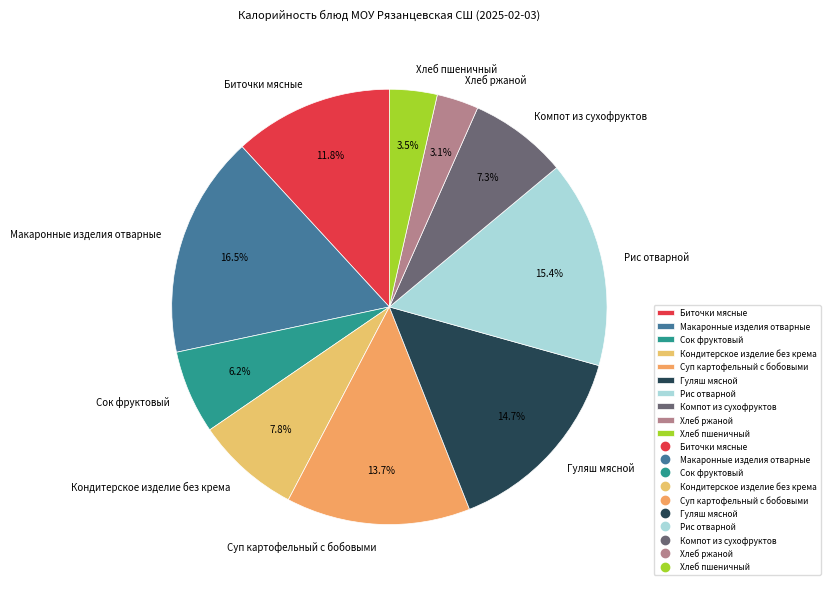

The Компот из сухофруктов slice represents 1% of the pie. True or false?

False